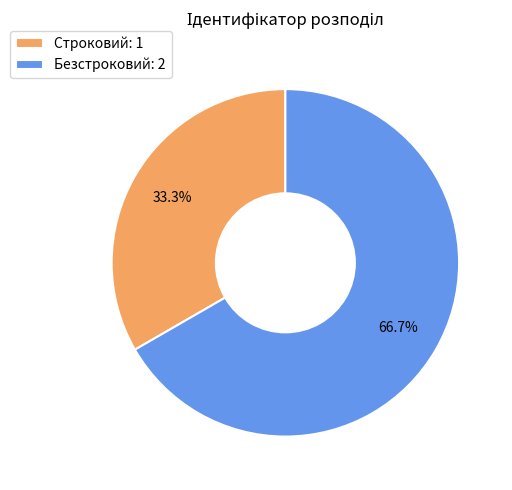

Does Безстроковий account for over 50% of the chart?

Yes